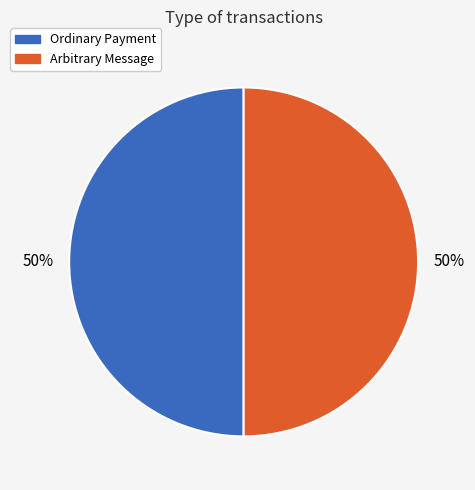

What is the ratio of the value at Ordinary Payment to the value at Arbitrary Message?

1.0